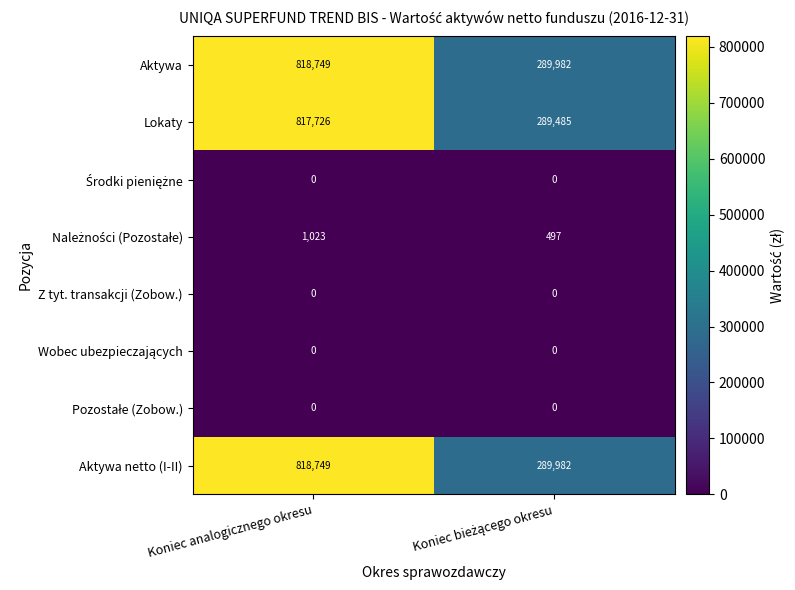

What is the spread (max minus min) of values at Koniec analogicznego okresu?

818749